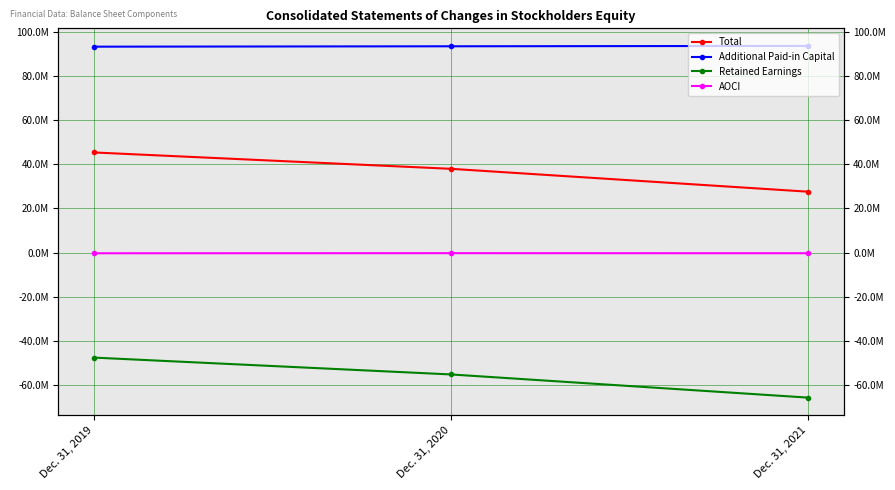

Does the chart display data point markers on the line(s)?

Yes